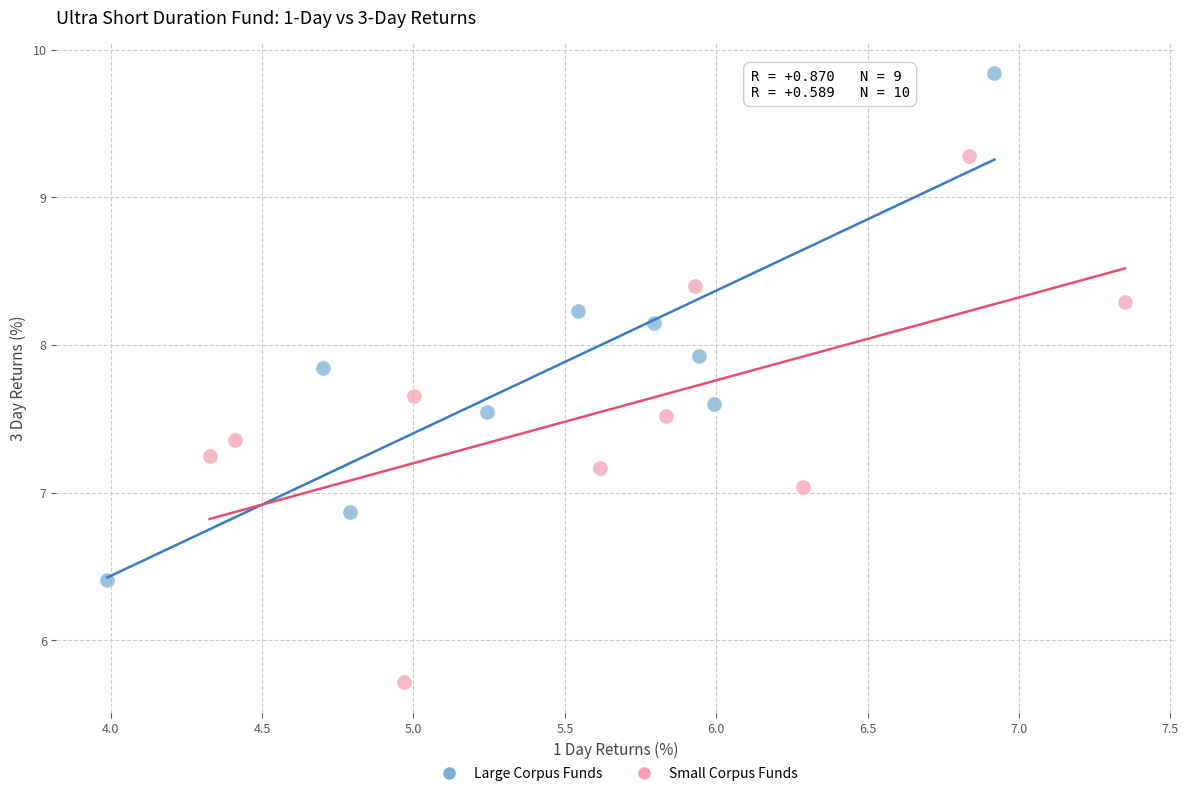

Which series contains the lowest Y value?

Small Corpus Funds